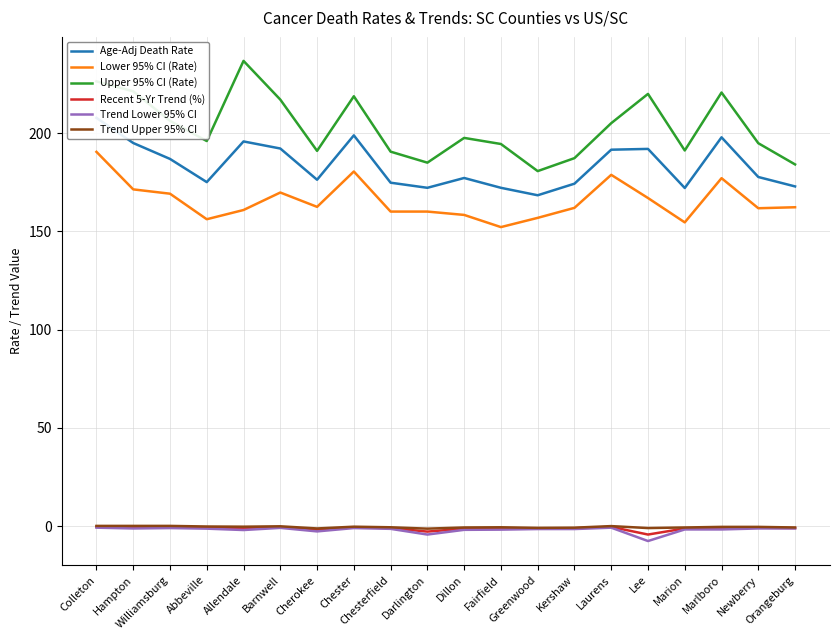

At which category does the chart reach its peak across all series?

Allendale